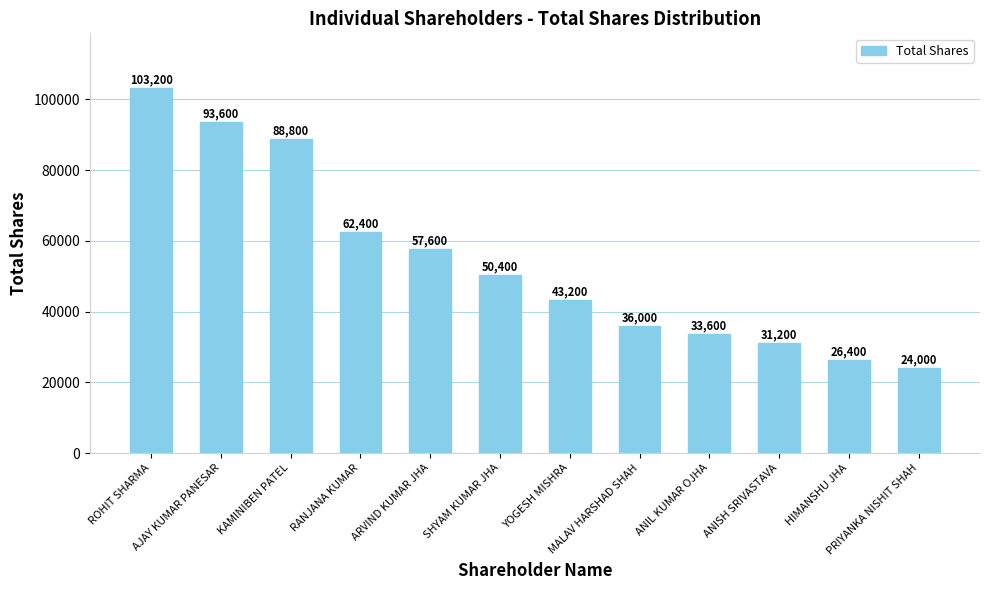

At which category does the chart reach its minimum across all series?

PRIYANKA NISHIT SHAH